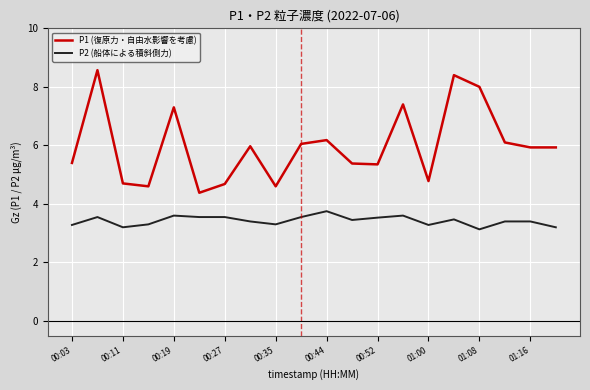

True or false: P2 (船体による積斜側力) and P1 (復原力・自由水影響を考慮) cross at least once.

False